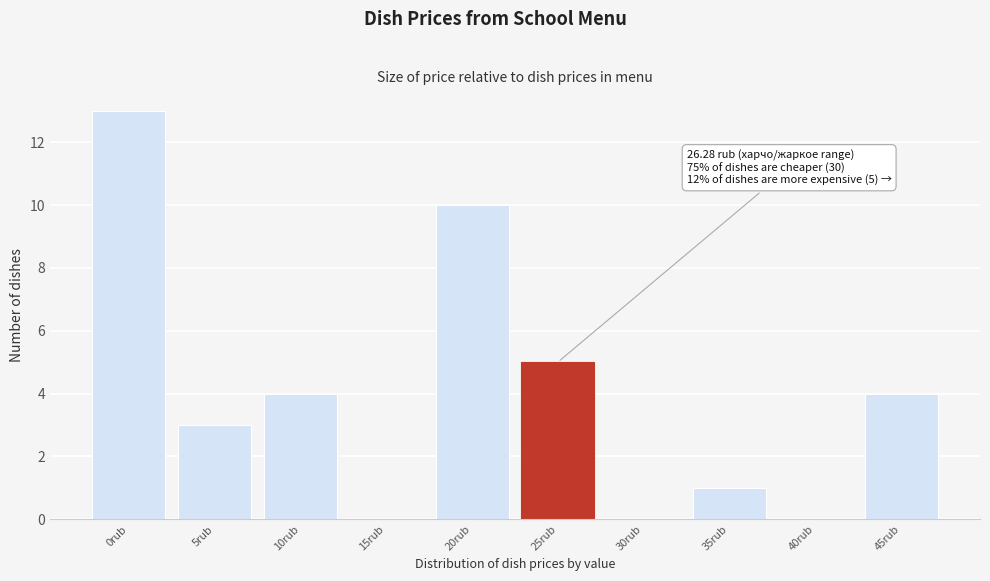

Reading left to right, extract all data points from this chart.

0rub=13	5rub=3	10rub=4	15rub=0	20rub=10	25rub=5	30rub=0	35rub=1	40rub=0	45rub=4